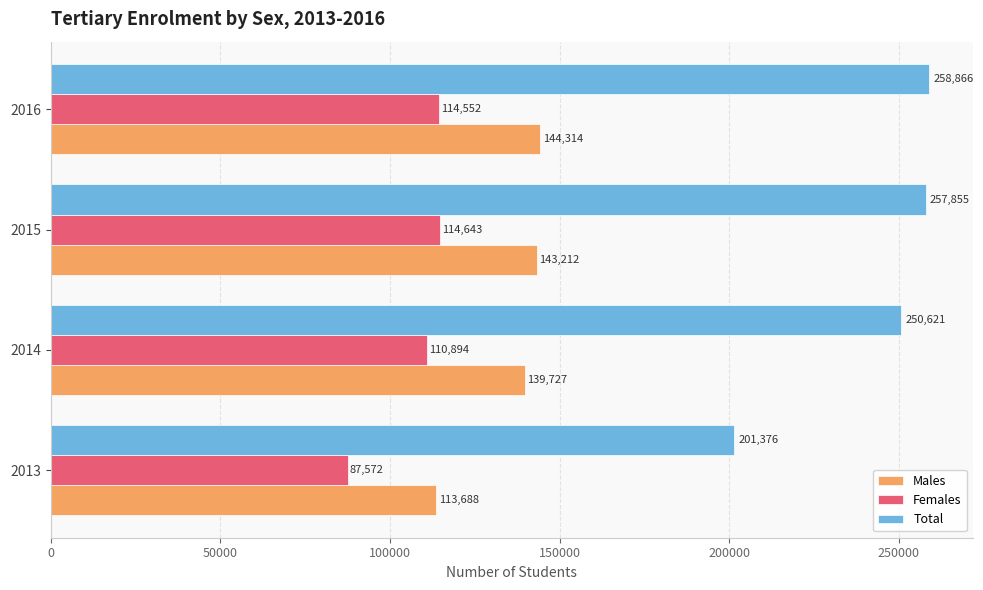

Is it true that Females equals 114552 at 2016?

True